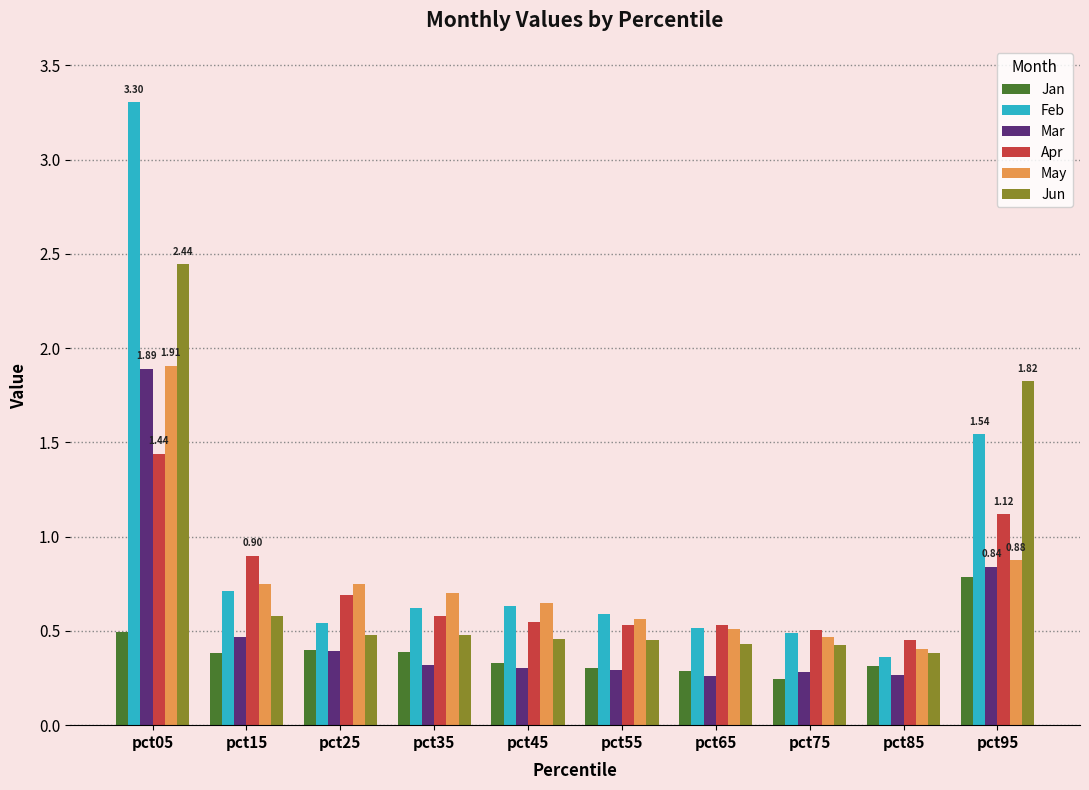

What is the sum of all May values?

7.6